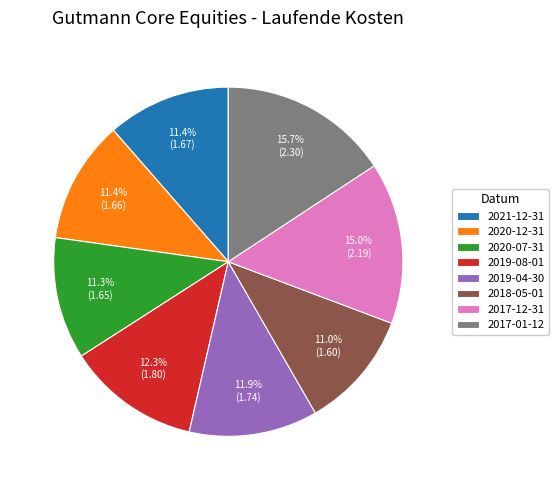

How many slices are in this pie chart?

8